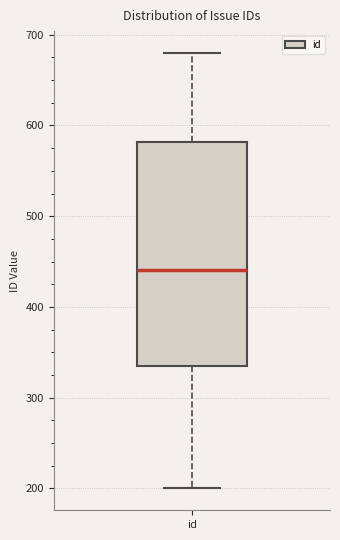

Read this box plot against the y-axis: the position of the median line, the range covered by the box, and the ends of both whiskers. The values are not printed on the chart, so give them approximately, as read against the axis.

median 440, box 340 to 580, whiskers 200 to 680